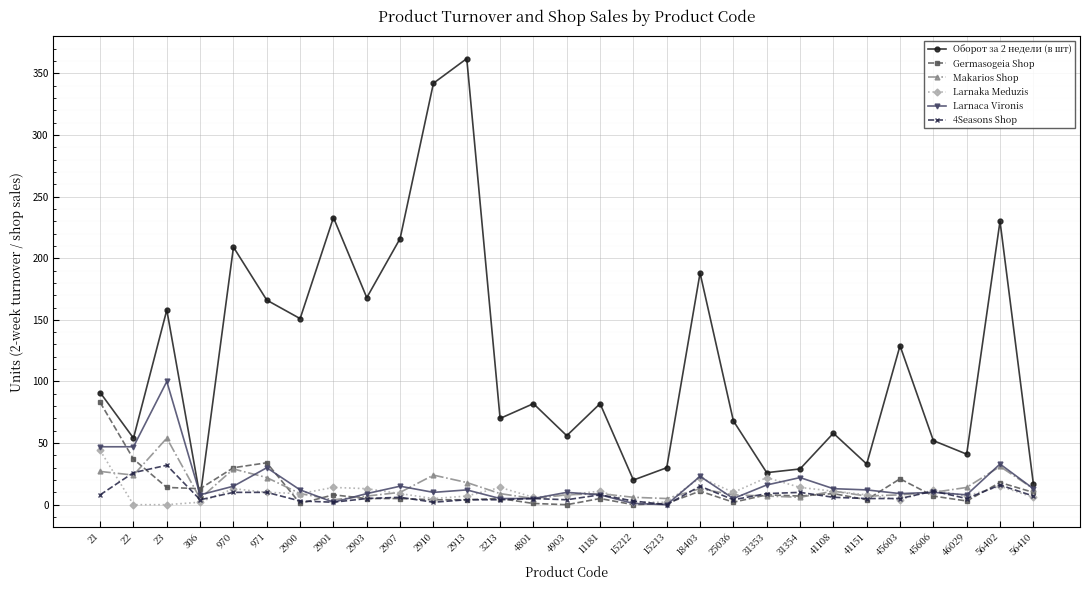

What is the difference between the highest and lowest values at 971?

156